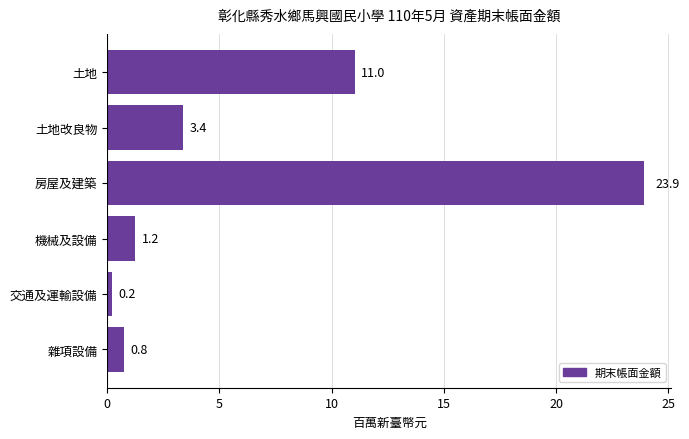

True or false: the data shows 1.2 at 機械及設備.

True